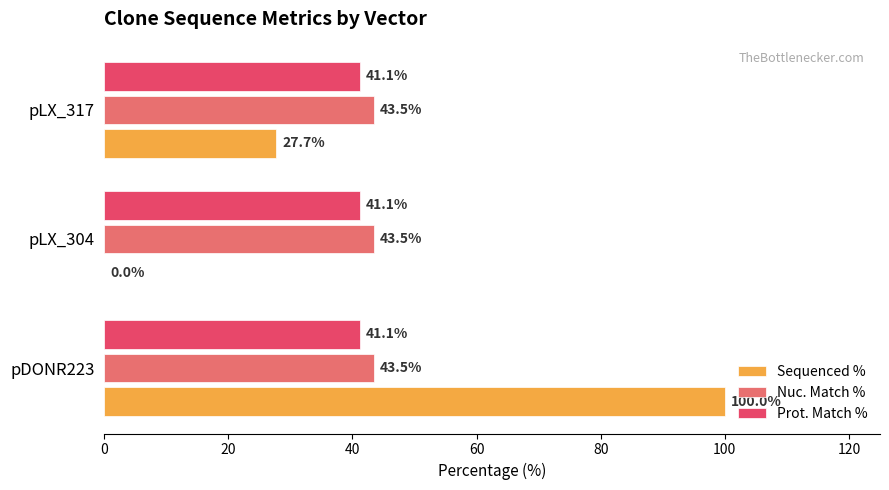

At which label is Sequenced % closest to 50?

pLX_317